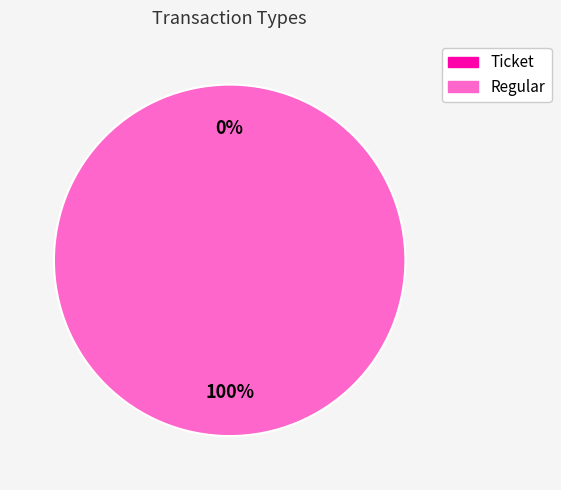

Rank the categories by value from highest to lowest.

Regular, Ticket